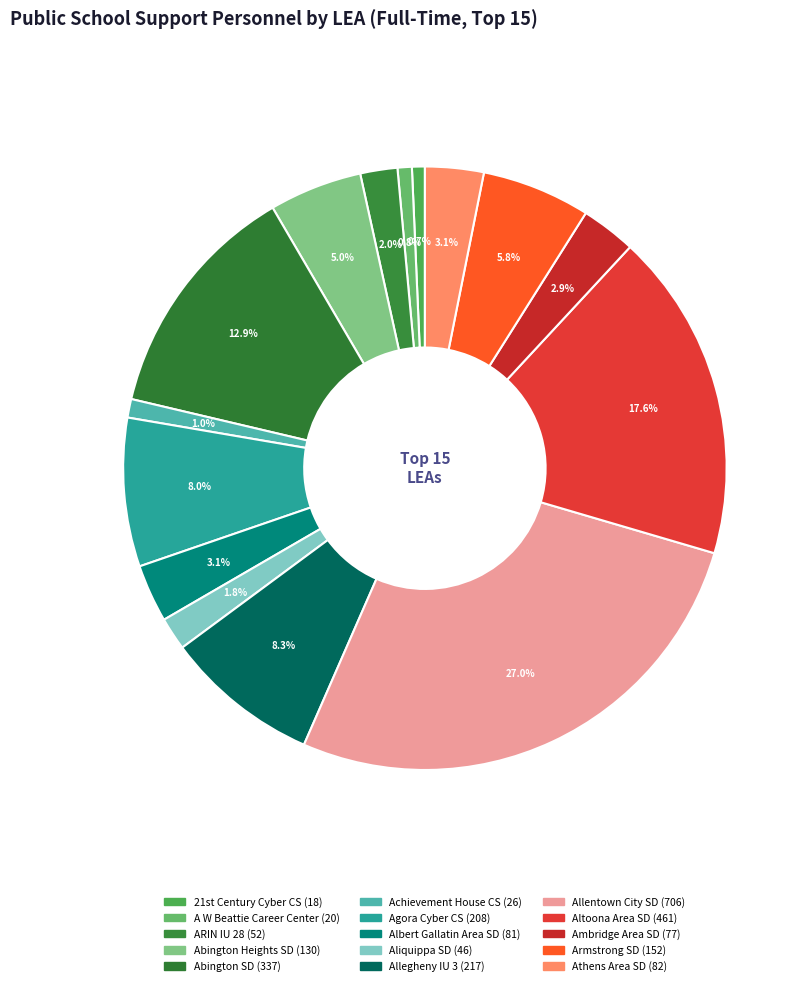

How many slices are in this pie chart?

15